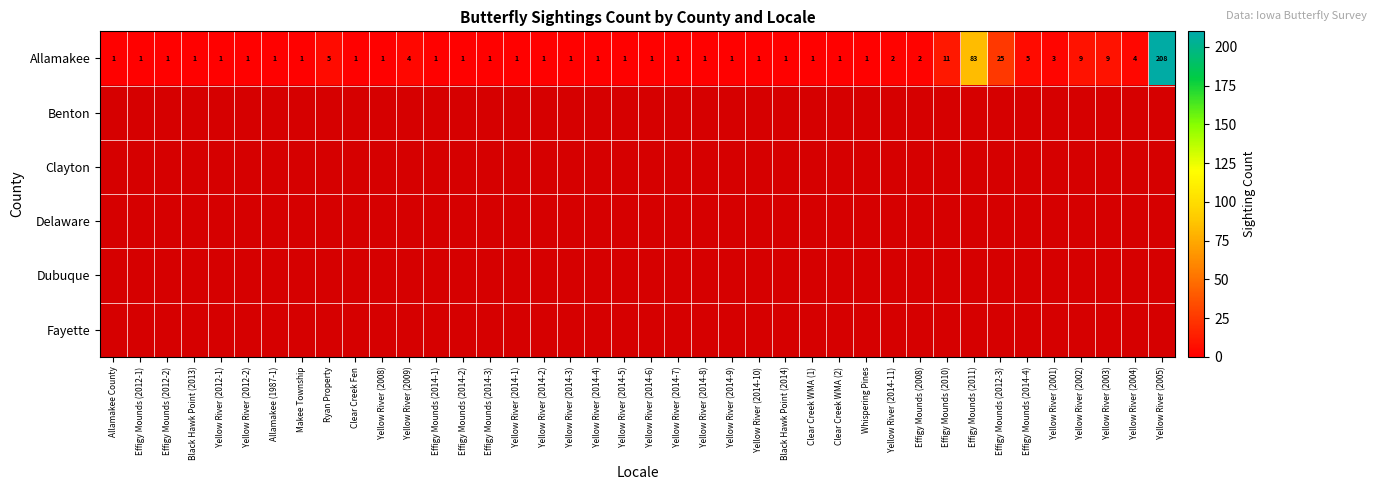

Rank the categories by Allamakee value from highest to lowest.

Yellow River (2005), Effigy Mounds (2011), Effigy Mounds (2012-3), Effigy Mounds (2010), Yellow River (2002), Yellow River (2003), Ryan Property, Effigy Mounds (2014-4), Yellow River (2009), Yellow River (2004), Yellow River (2001), Yellow River (2014-11), Effigy Mounds (2008), Allamakee County, Effigy Mounds (2012-1), Effigy Mounds (2012-2), Black Hawk Point (2013), Yellow River (2012-1), Yellow River (2012-2), Allamakee (1987-1), Makee Township, Clear Creek Fen, Yellow River (2008), Effigy Mounds (2014-1), Effigy Mounds (2014-2), Effigy Mounds (2014-3), Yellow River (2014-1), Yellow River (2014-2), Yellow River (2014-3), Yellow River (2014-4), Yellow River (2014-5), Yellow River (2014-6), Yellow River (2014-7), Yellow River (2014-8), Yellow River (2014-9), Yellow River (2014-10), Black Hawk Point (2014), Clear Creek WMA (1), Clear Creek WMA (2), Whispering Pines